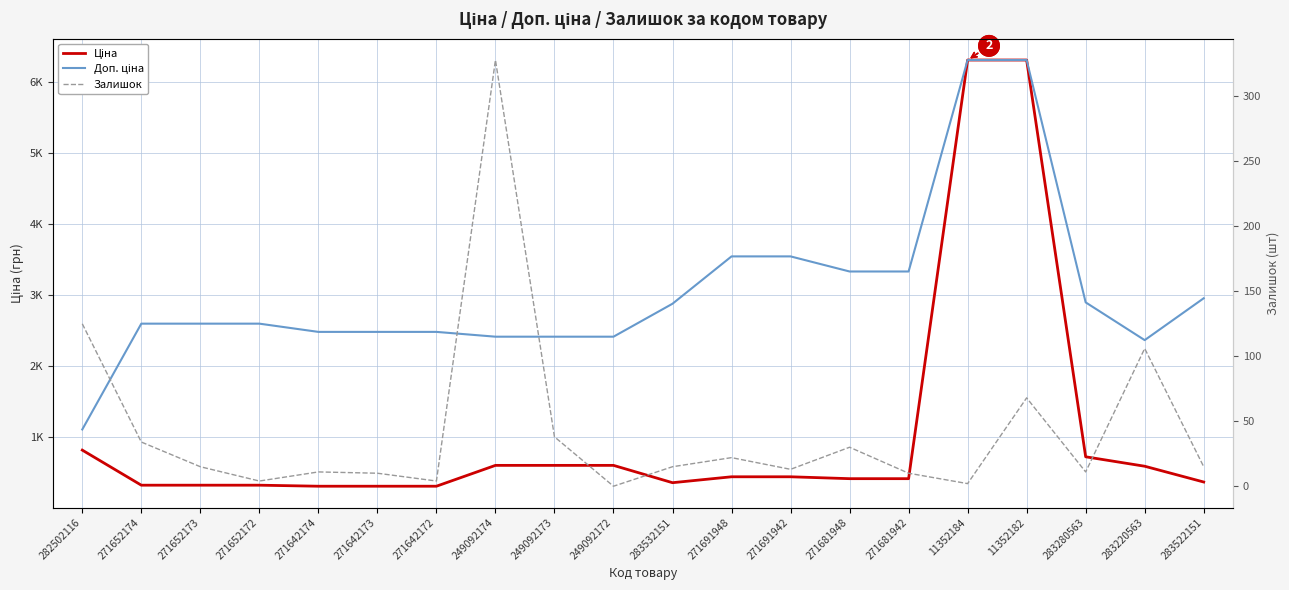

How many values in the Ціна series are below 443?

10